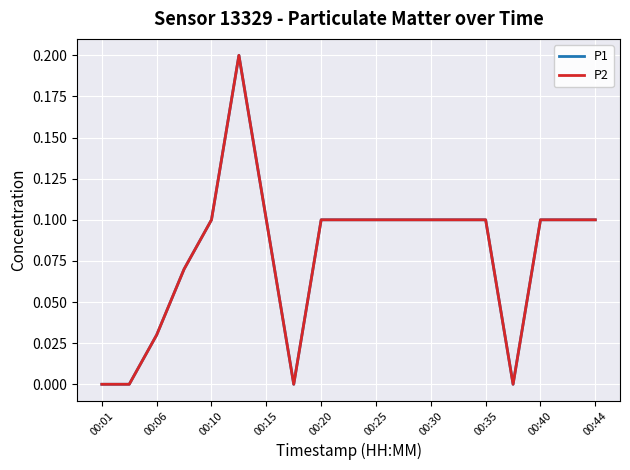

True or false: P2 and P1 intersect in this chart.

False